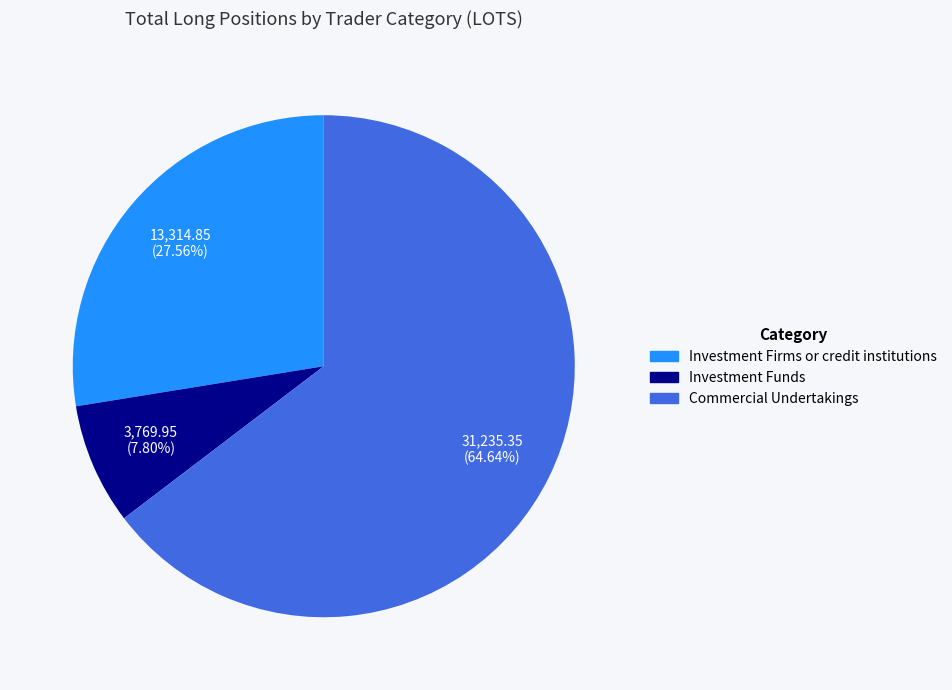

Between Commercial Undertakings and Investment Funds, which is larger?

Commercial Undertakings